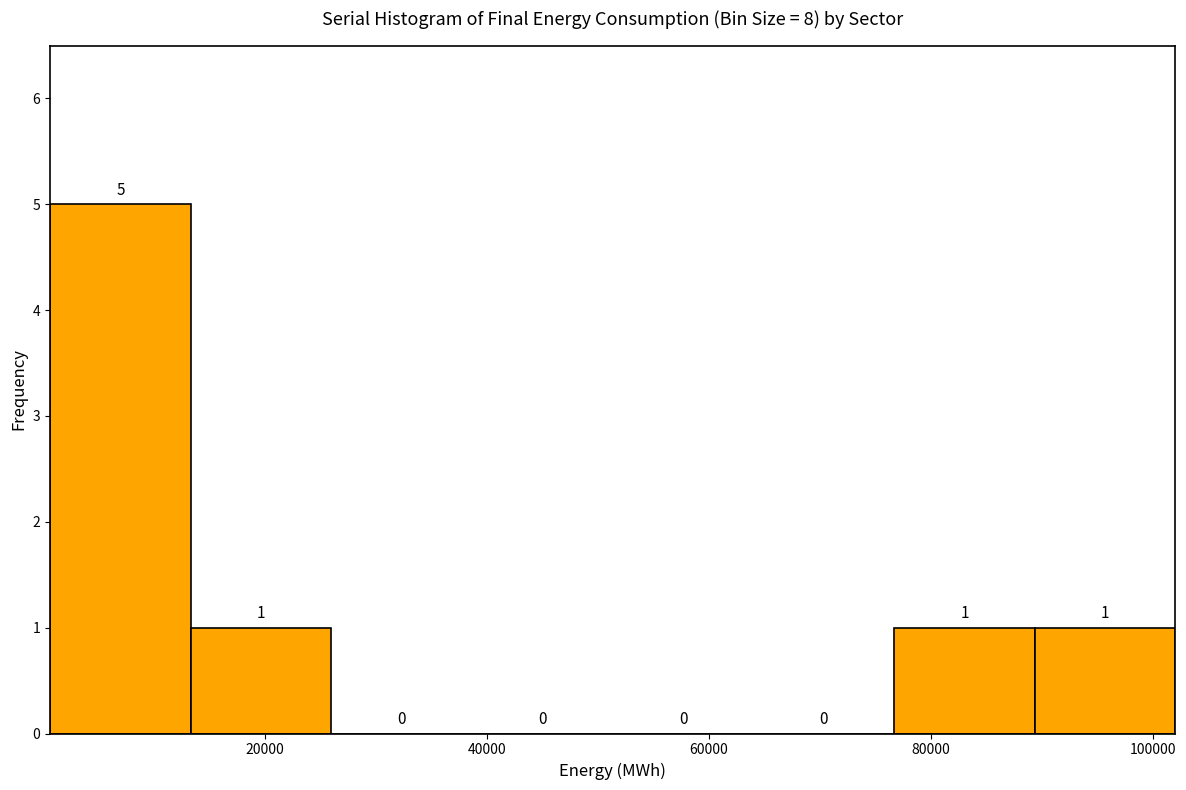

Reading left to right, transcribe this chart: for each bar, give the range it covers on the x-axis and its height. The bar edges are not printed on the chart, so give them approximately, as read against the axis.

0 to 14000: 5
14000 to 26000: 1
26000 to 38000: 0
38000 to 52000: 0
52000 to 64000: 0
64000 to 76000: 0
76000 to 90000: 1
90000 to 102000: 1